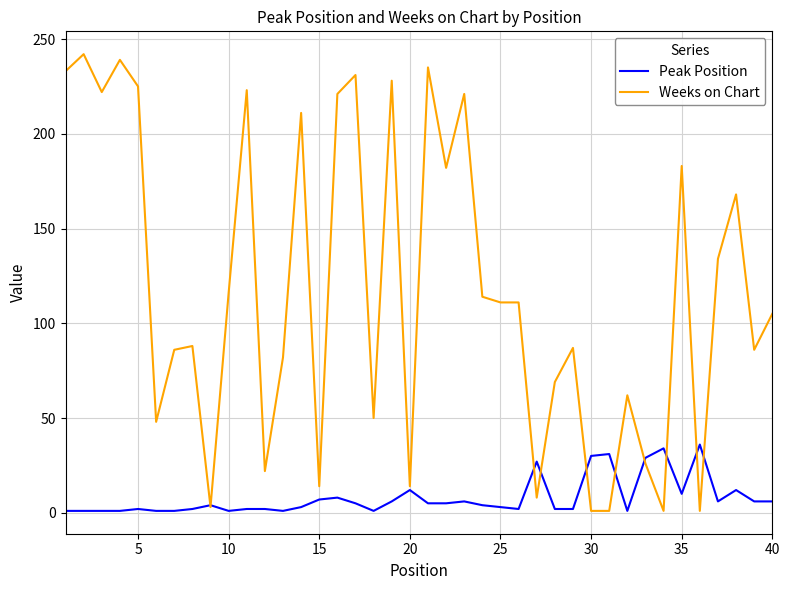

What is the greatest value displayed?

242